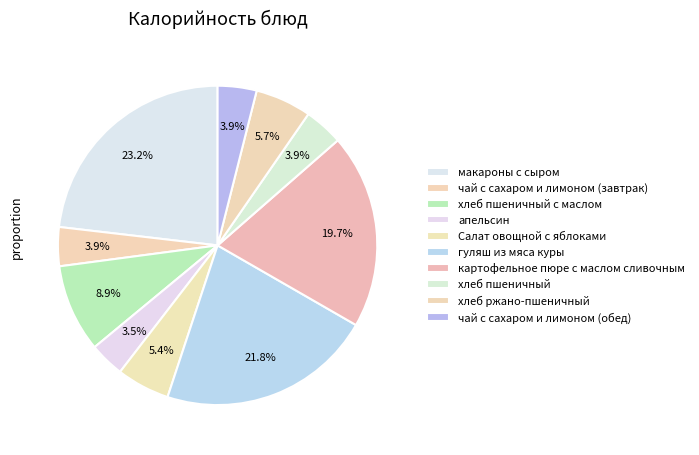

Count the number of slices in the pie.

10